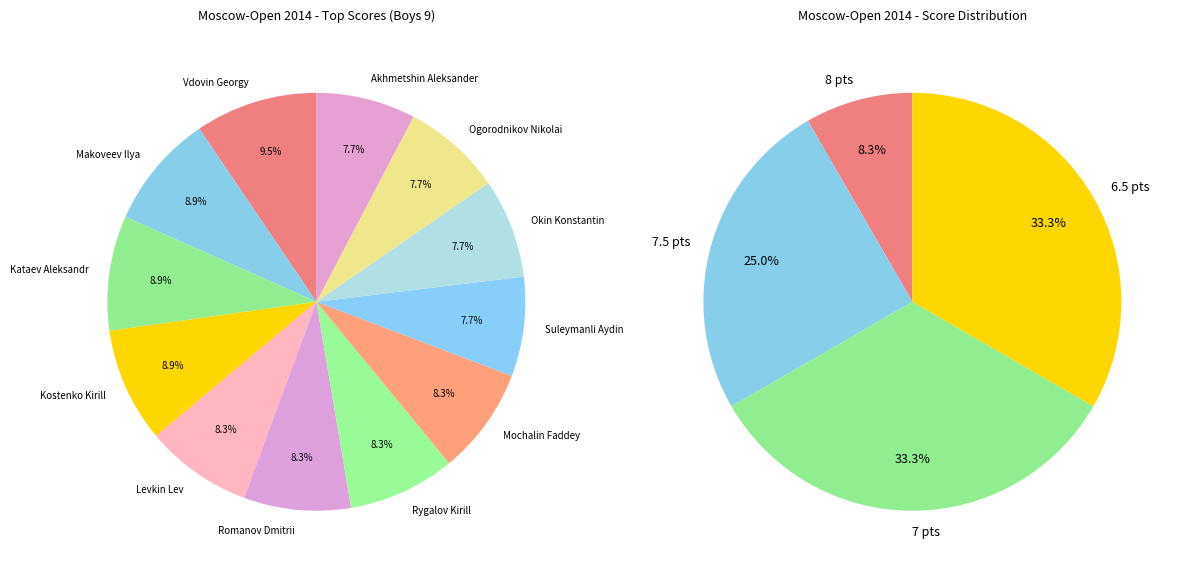

How many slices are in this pie chart?

12